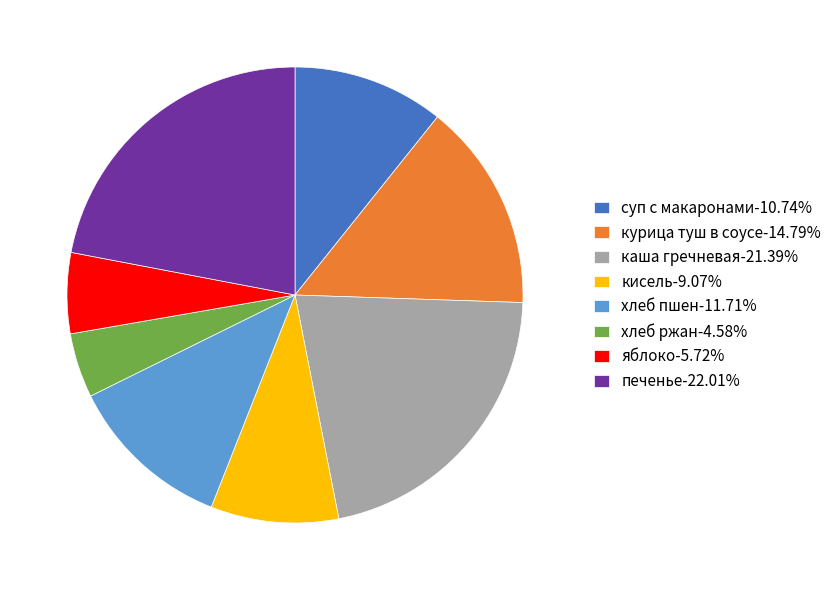

Is it true that хлеб пшен is 12% of the pie?

True